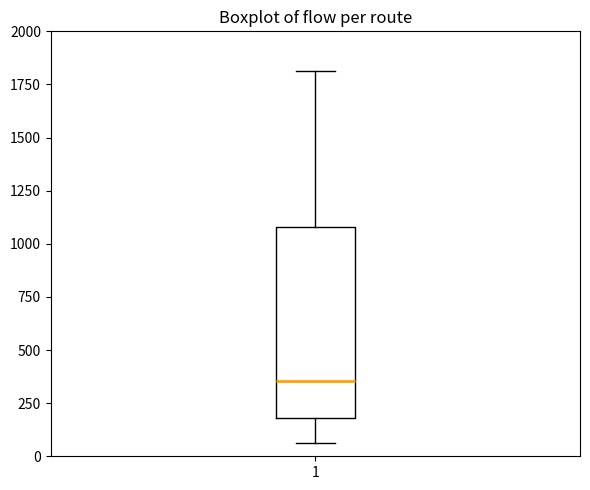

Where does the median line of the box at x = 1 sit on the y-axis? The values are not printed on the chart, so give them approximately, as read against the axis.

350